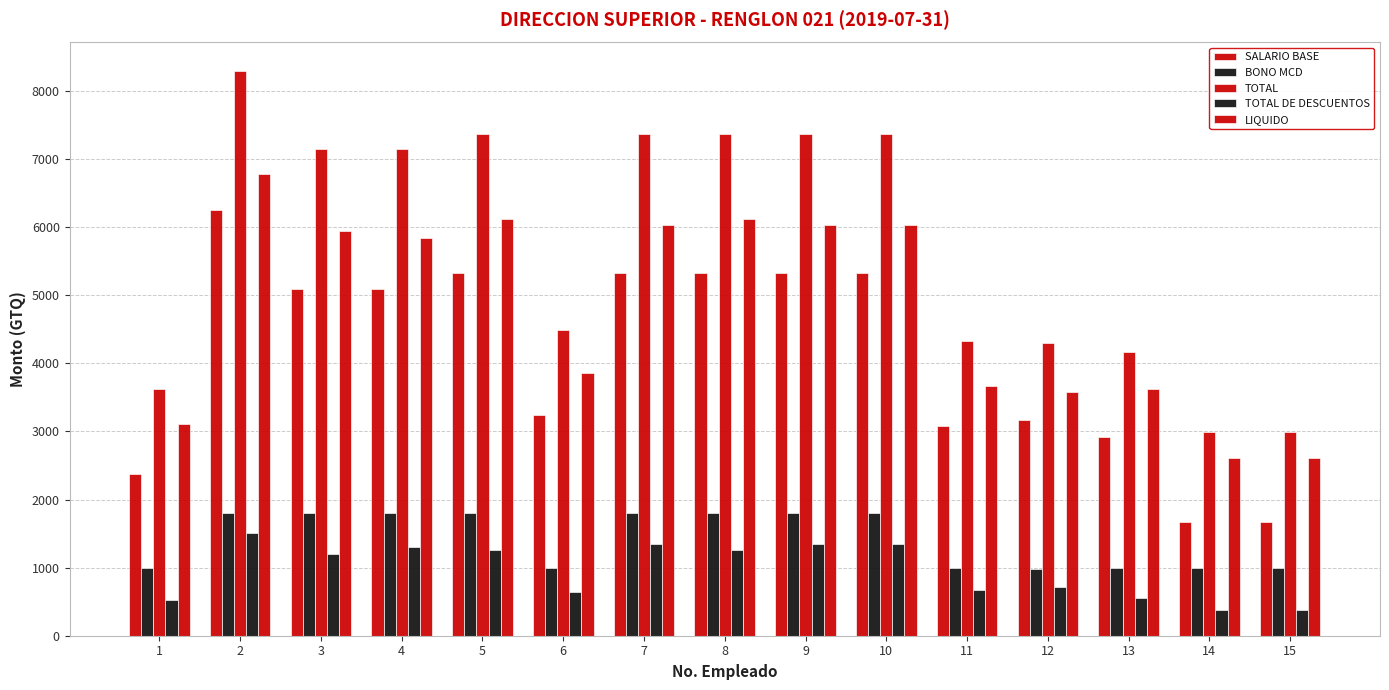

Are the bars grouped side by side (vs. stacked)?

Yes